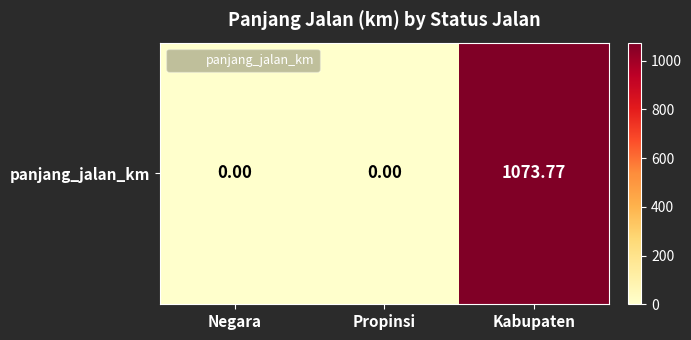

The value at Negara is 0.0. True or false?

True